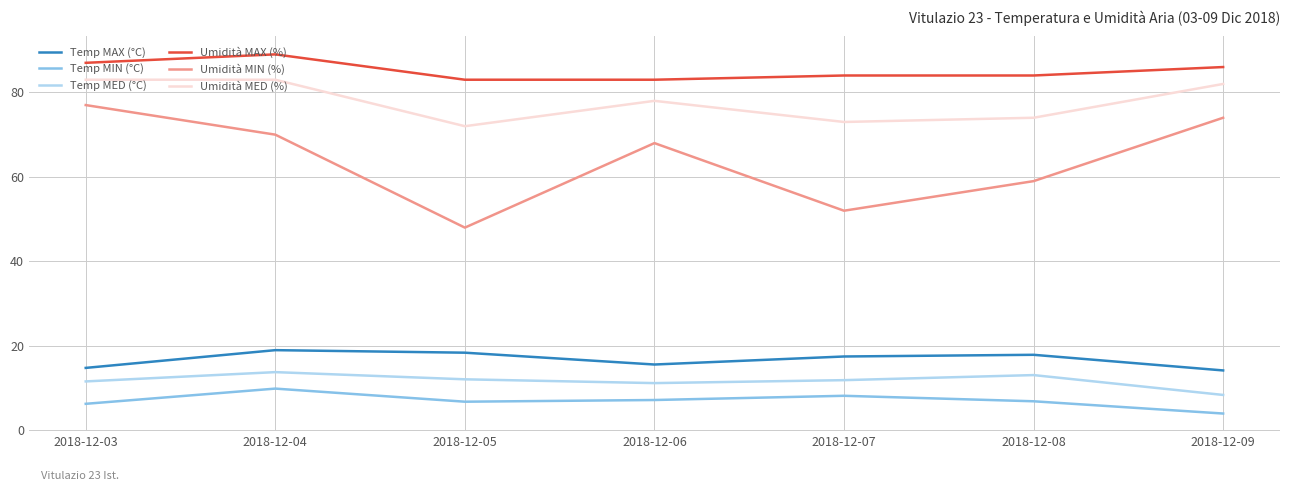

What value does the Temp MAX (°C) series have at 2018-12-03?

14.8